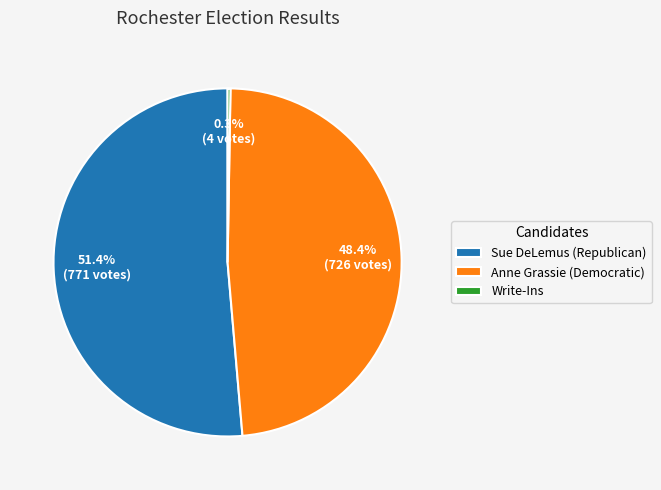

Approximately how many times larger is the value at Sue DeLemus (Republican) compared to Anne Grassie (Democratic)?

1.1